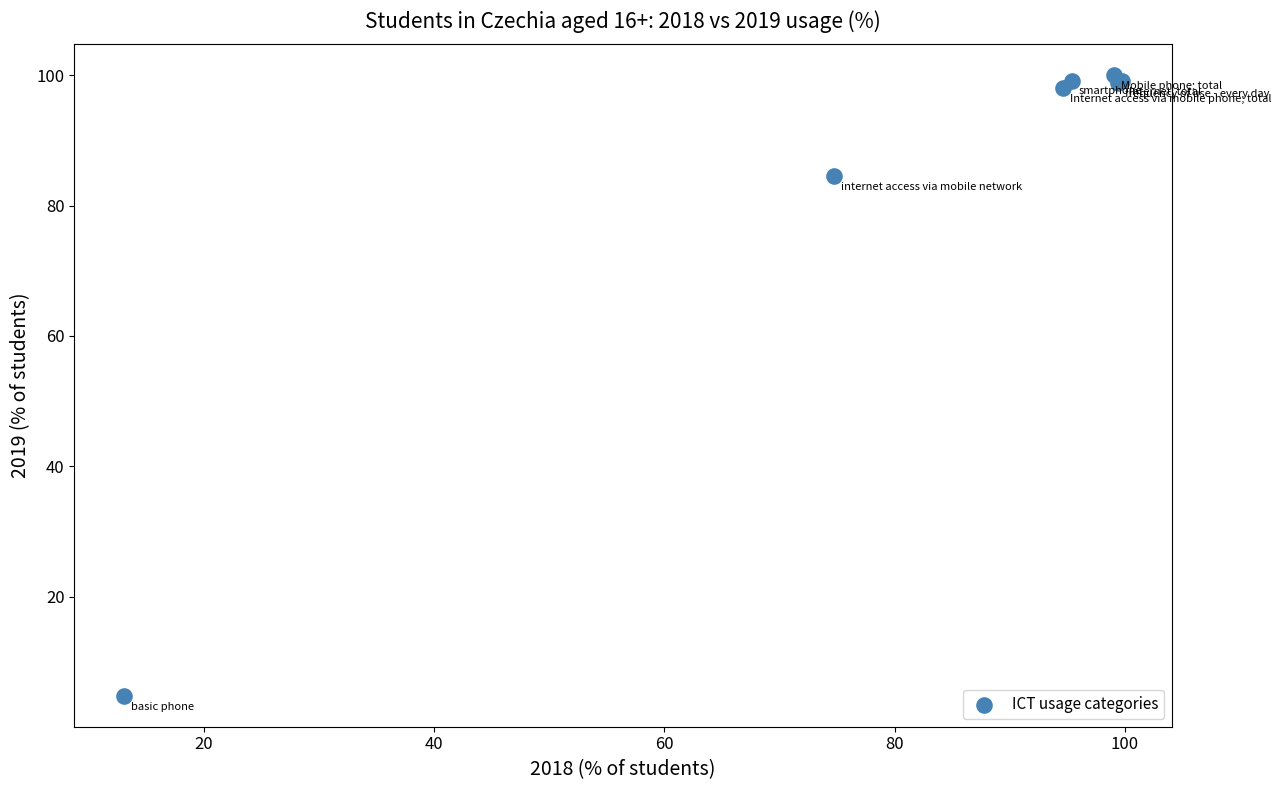

What Y value in the scatter plot is closest to 52?

84.5